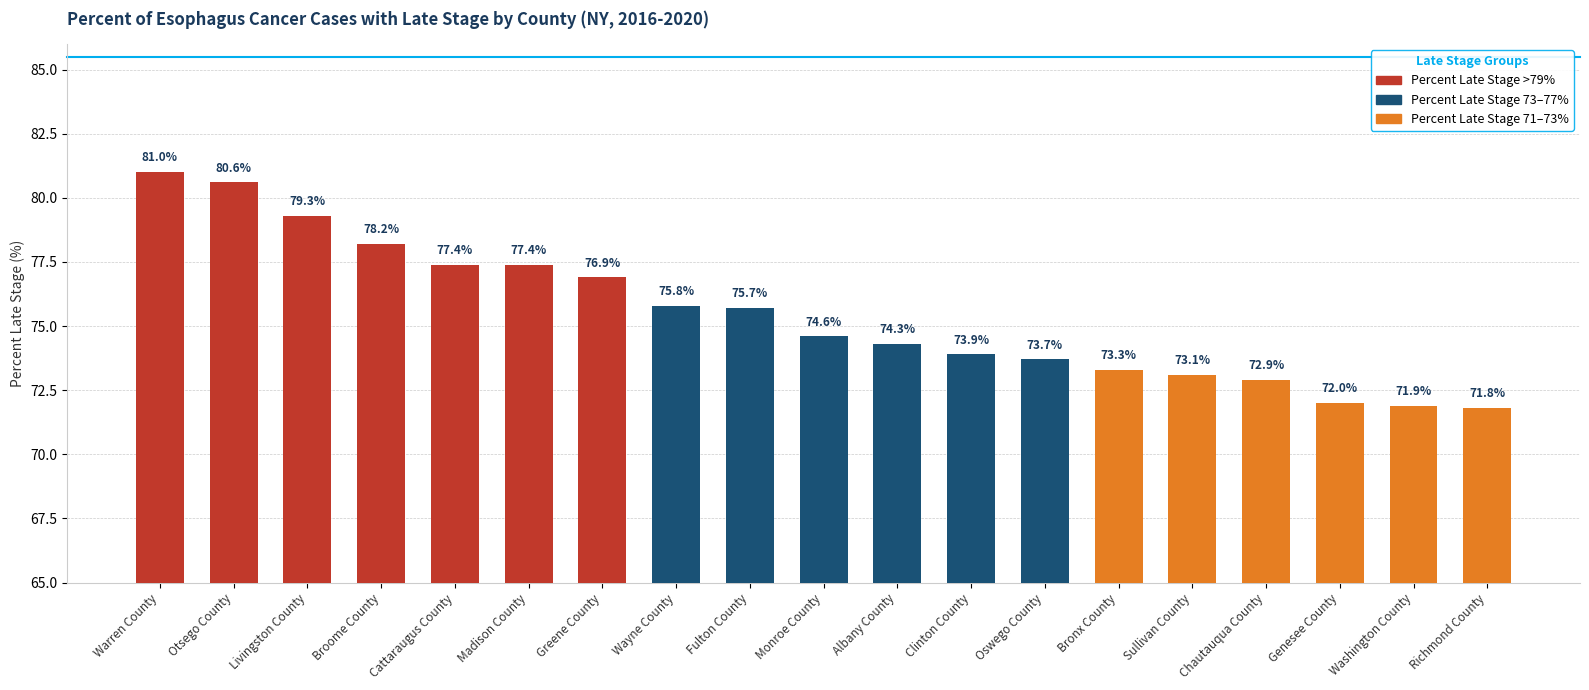

How many data points does each series have?

19